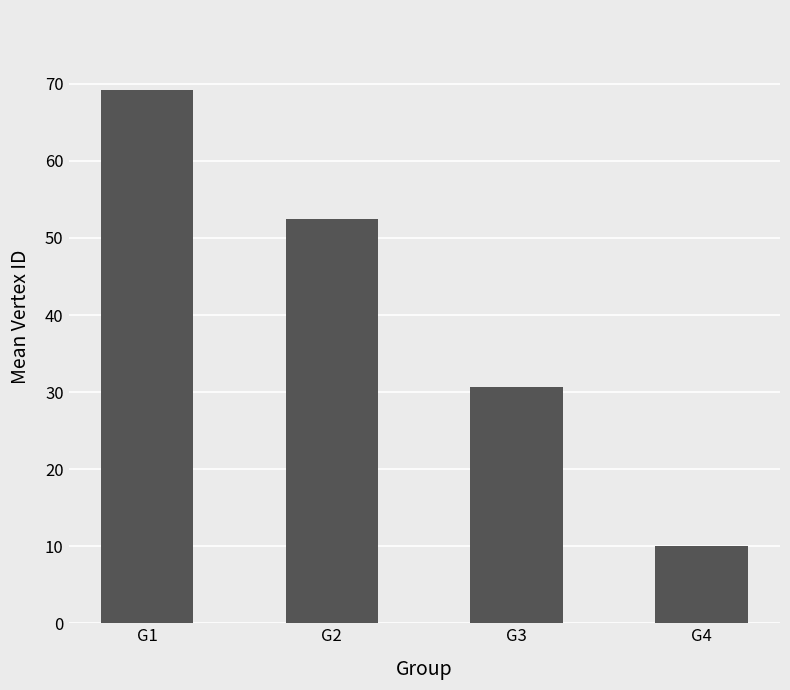

How many values are below 52?

2